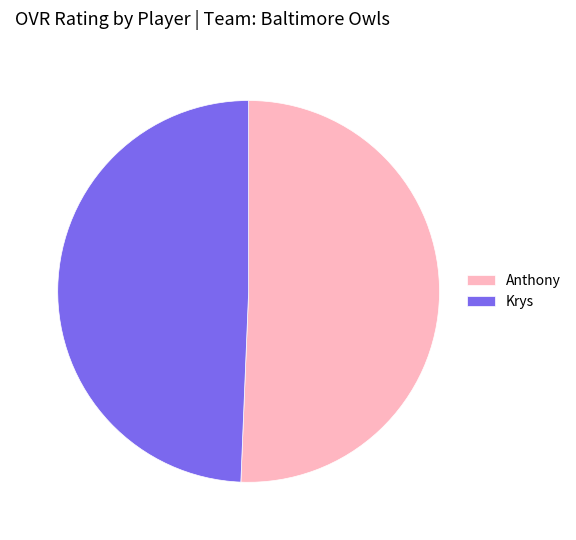

Do Krys and Anthony together represent more than half of the pie?

Yes